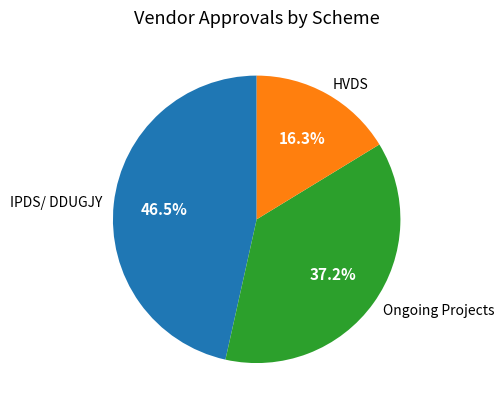

The HVDS slice represents 7% of the pie. True or false?

False